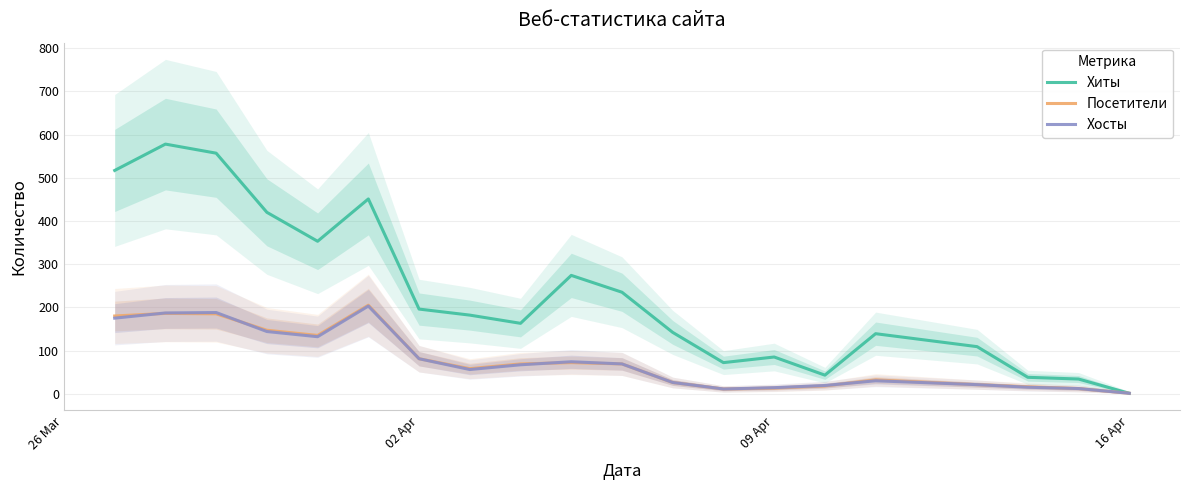

What is the maximum value for Посетители?

205